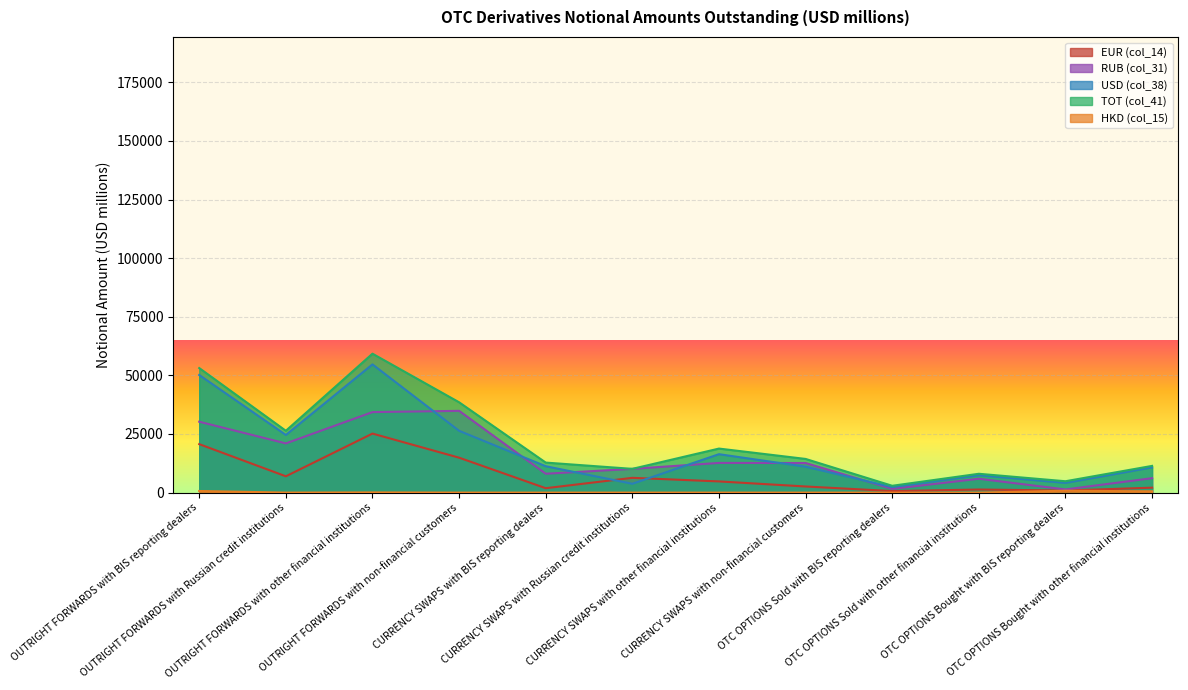

What is the highest value of the USD (col_38) series?

54687.0